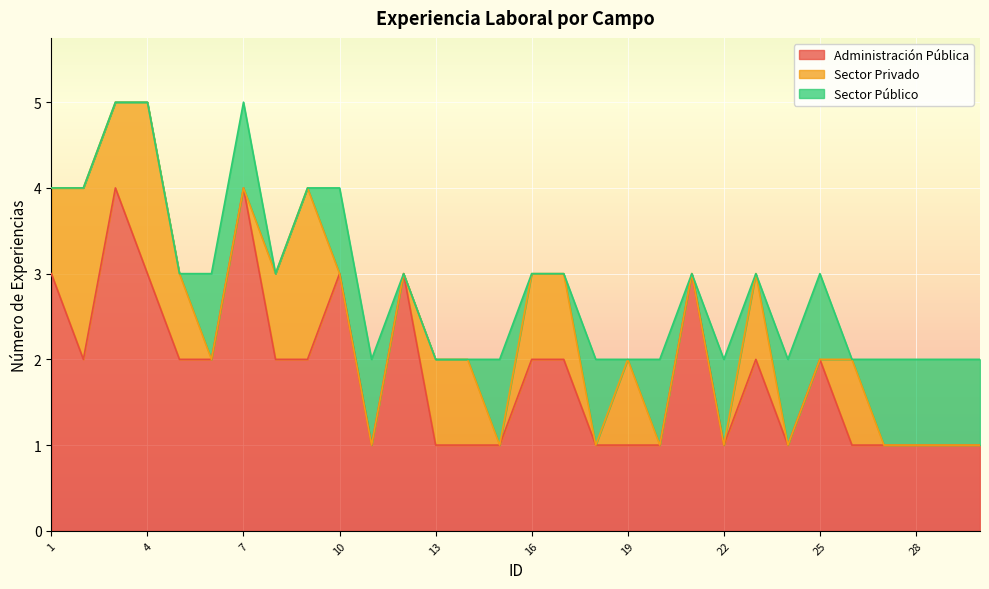

Where is the first local maximum for Administración Pública?

3